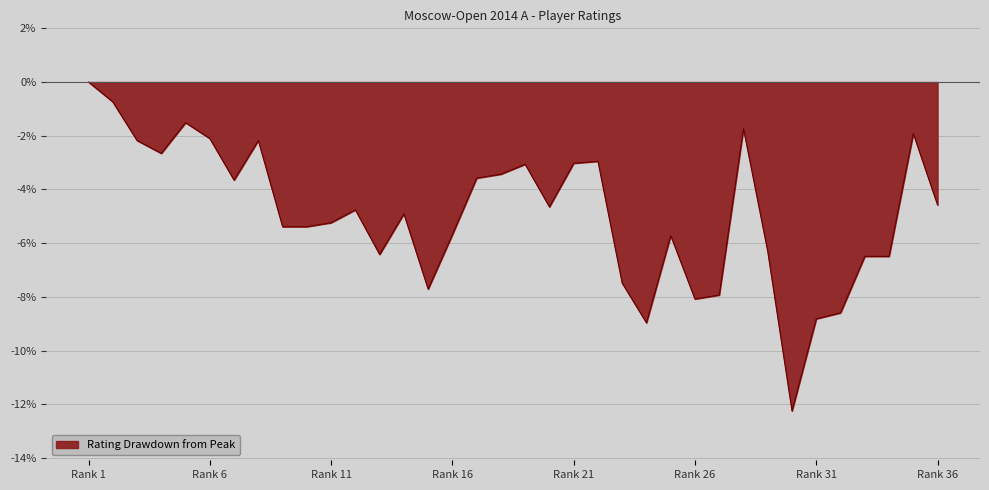

What is the difference between the maximum and minimum values?

12.3